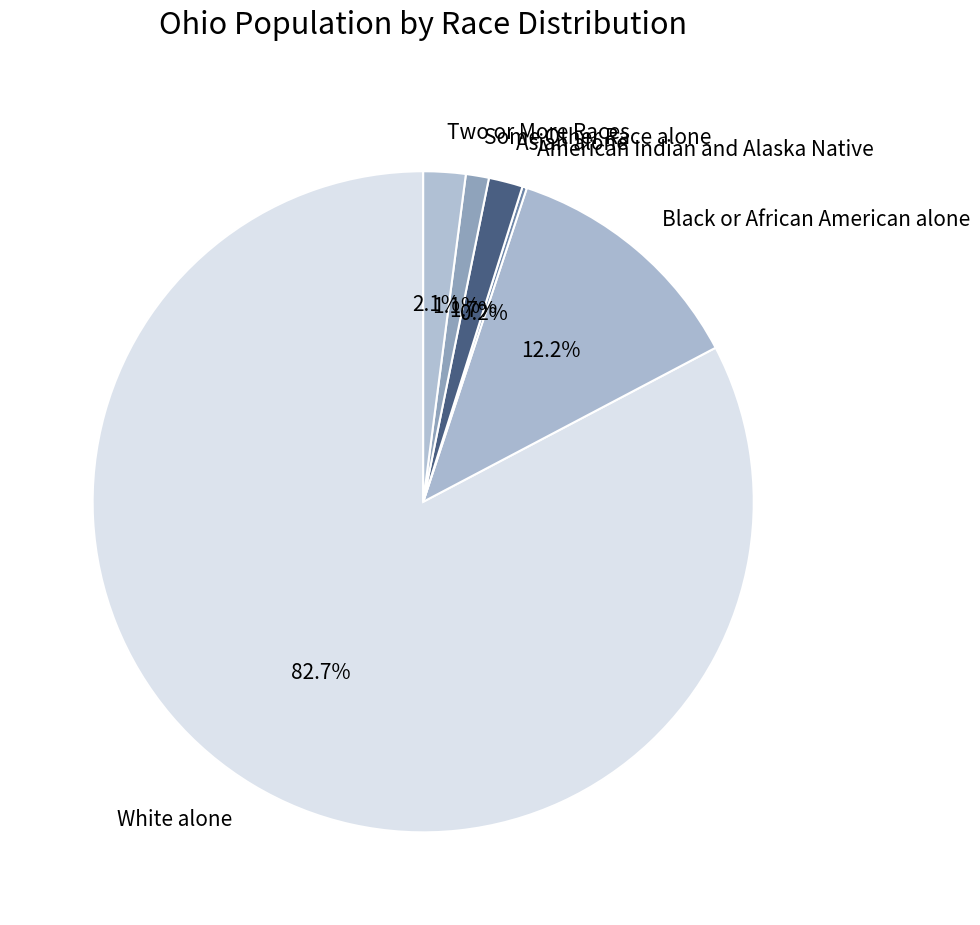

Do Asian alone and Some Other Race alone together represent more than half of the pie?

No